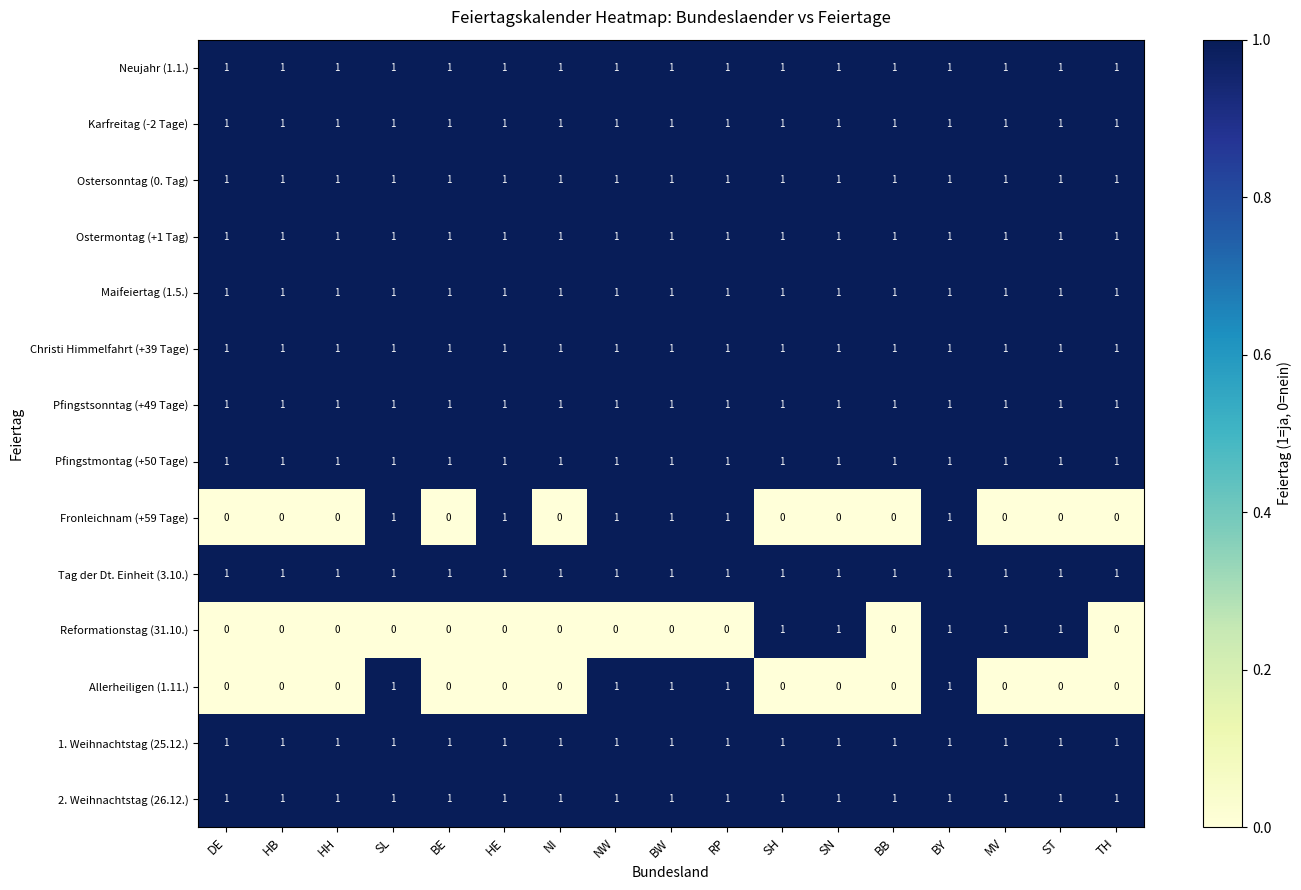

At how many categories does at least one series exceed 0?

17